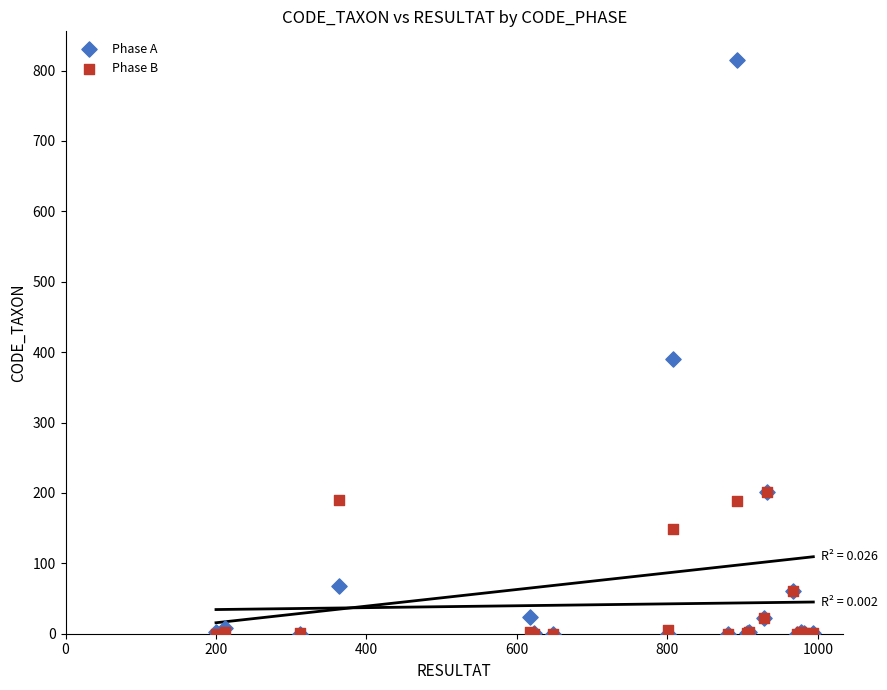

In the Phase A series, what Y value is closest to 407?

390